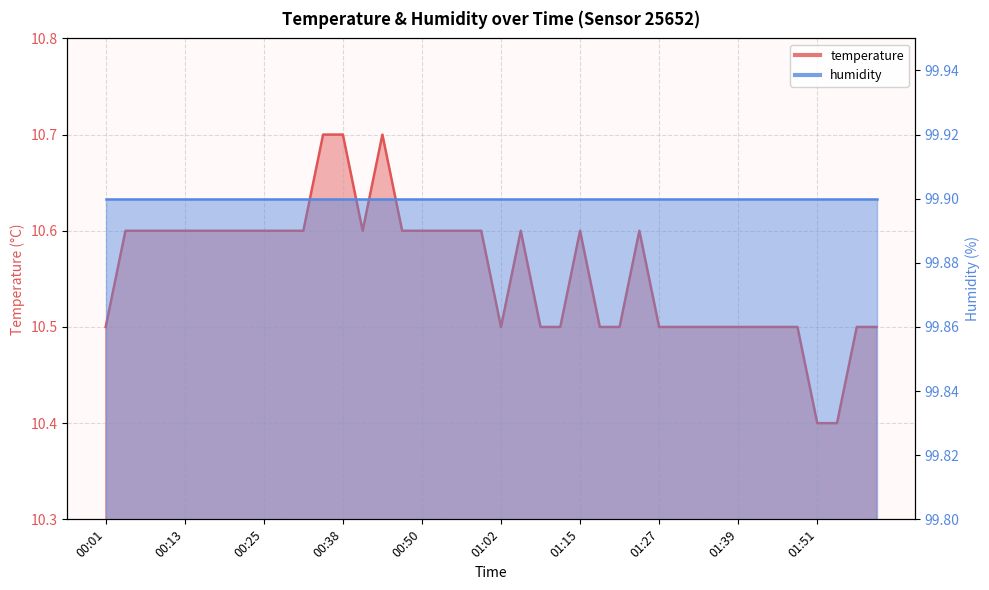

What is the smallest value displayed?

10.4